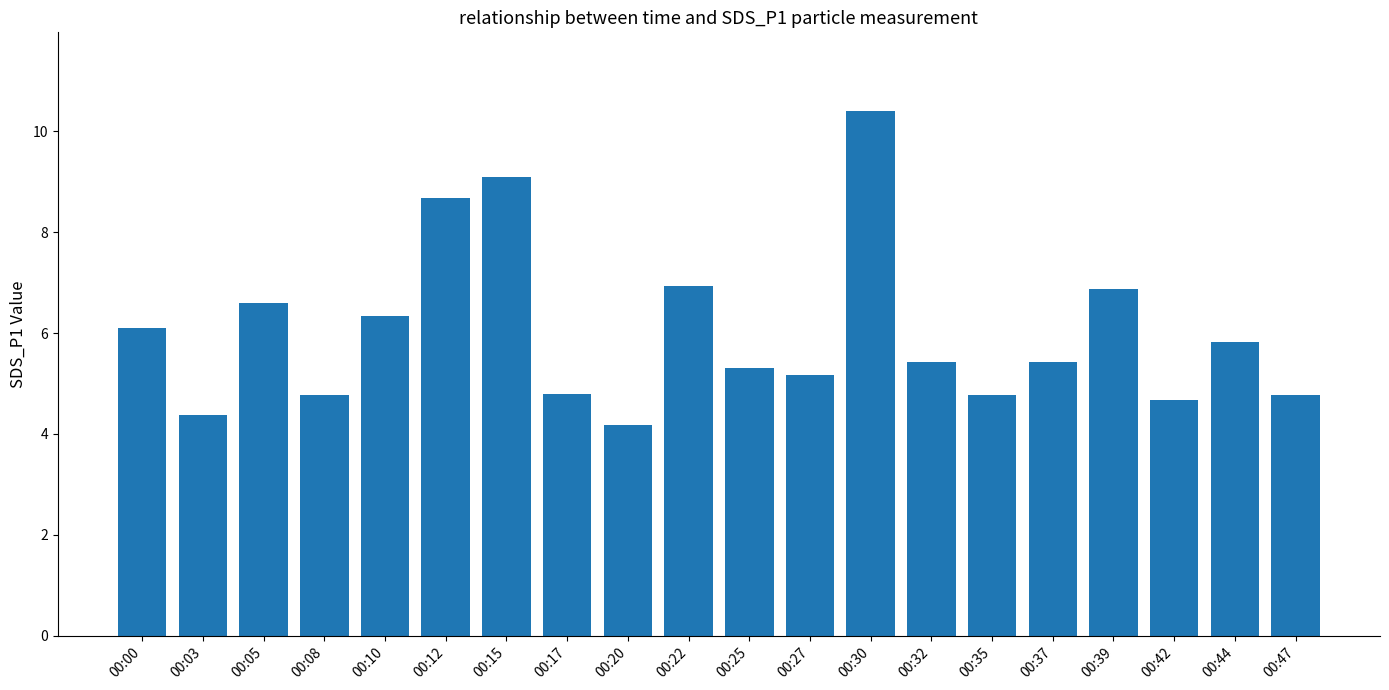

What is the sum of the values at 00:03 and 00:27?

9.5